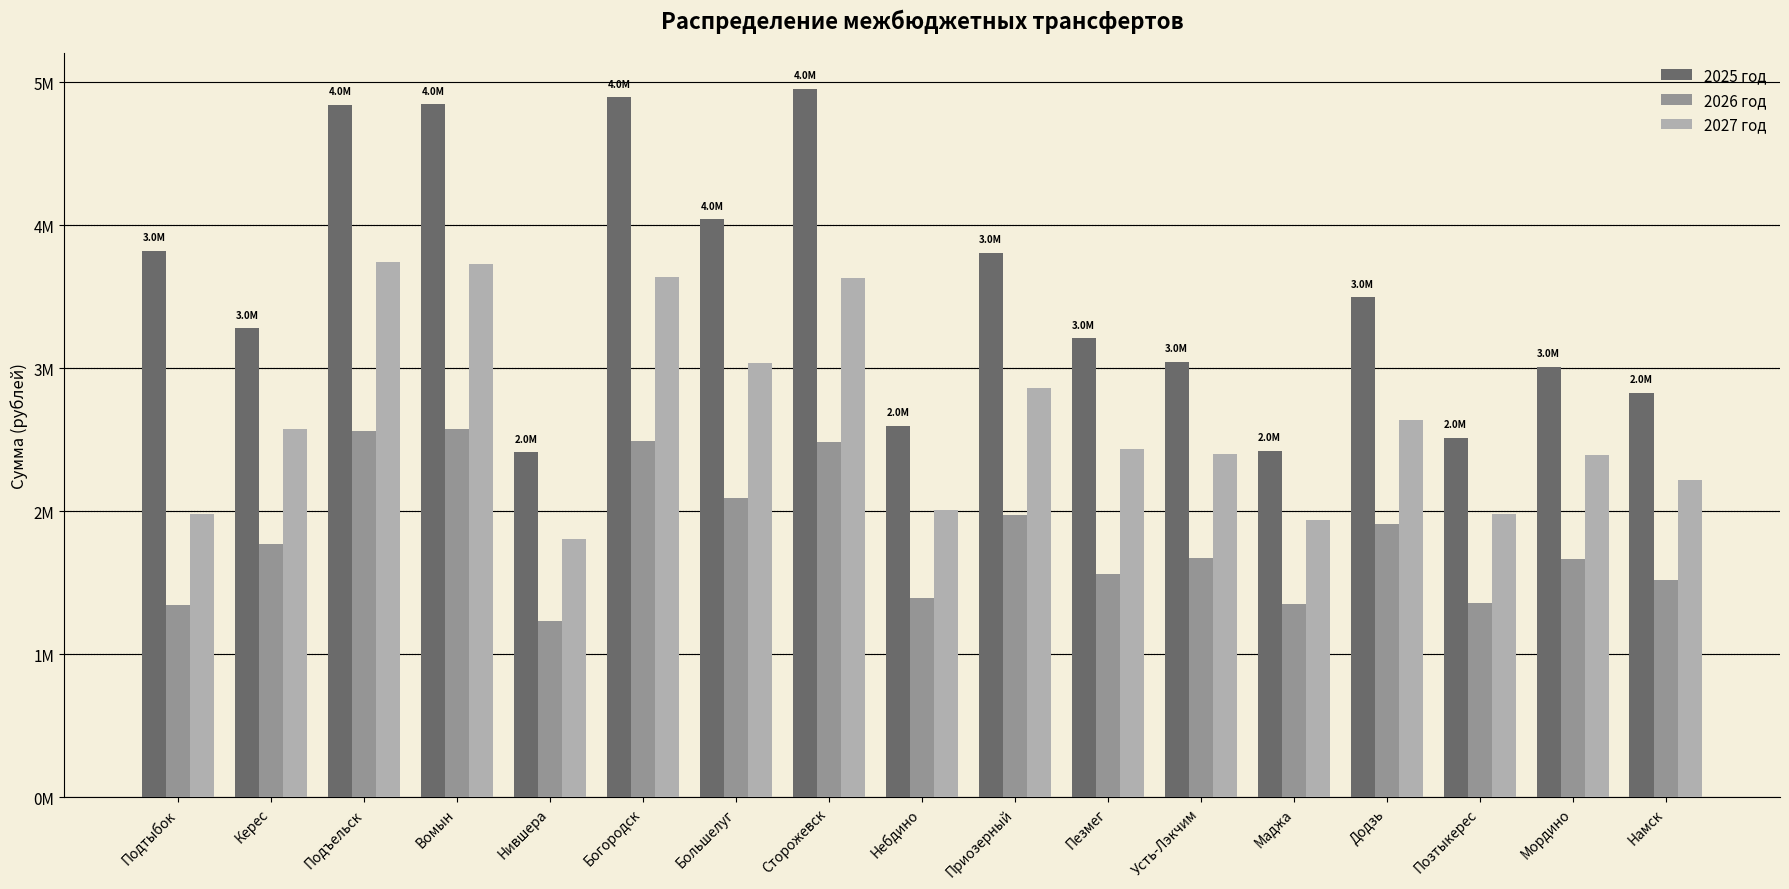

What is the total value across all series at Подъельск?

11153400